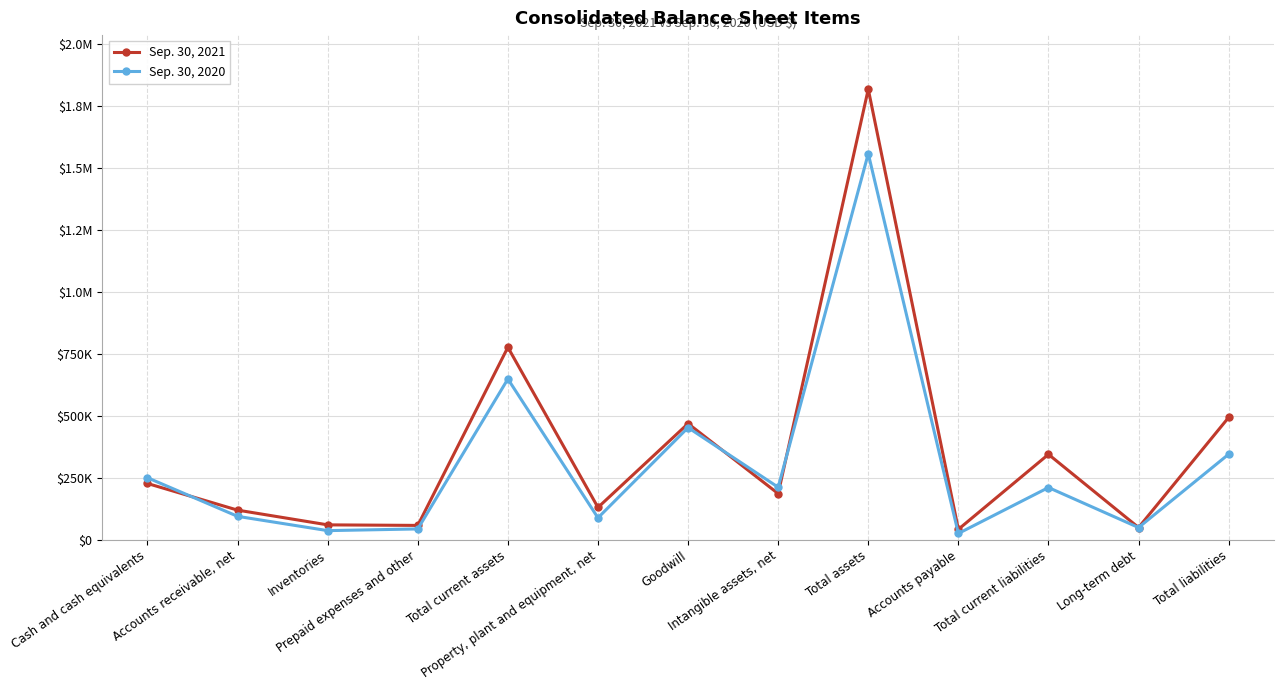

In Sep. 30, 2020, how many points are lower than both neighbors (excluding endpoints)?

5